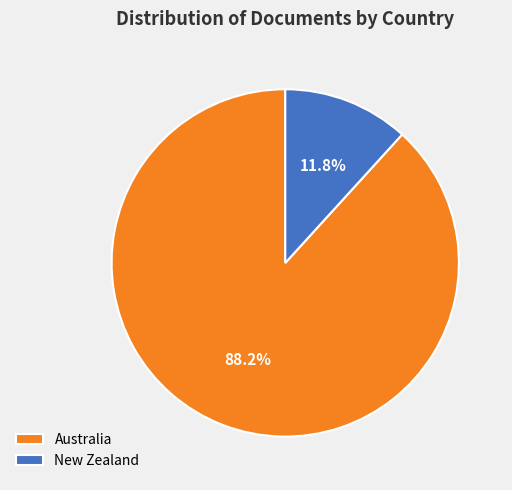

What portion of the pie excludes New Zealand?

88.2%